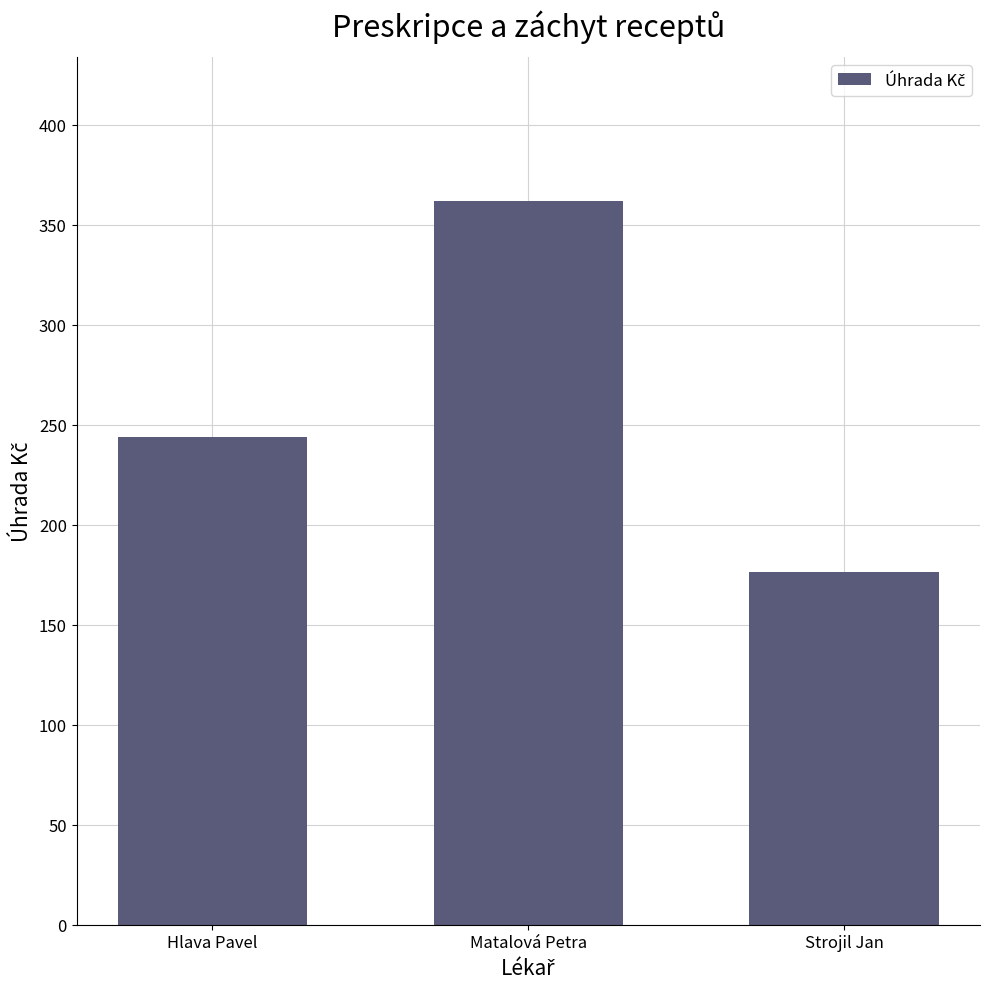

Are the bars horizontal?

No